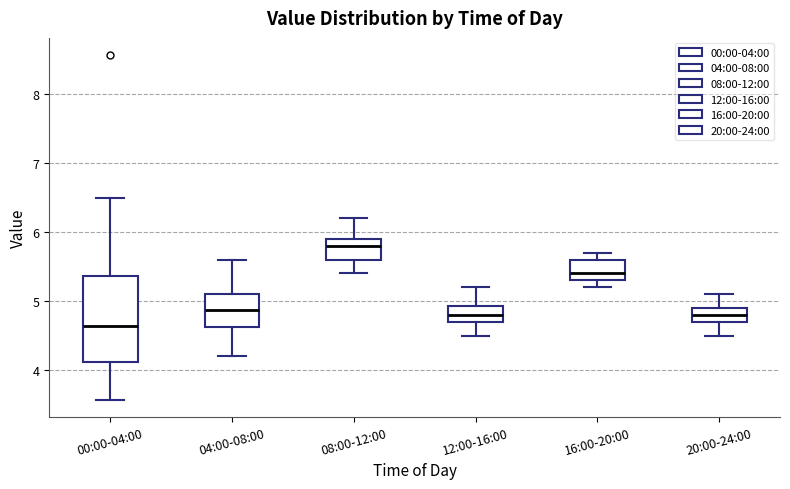

Which box has the lowest median line?

00:00-04:00